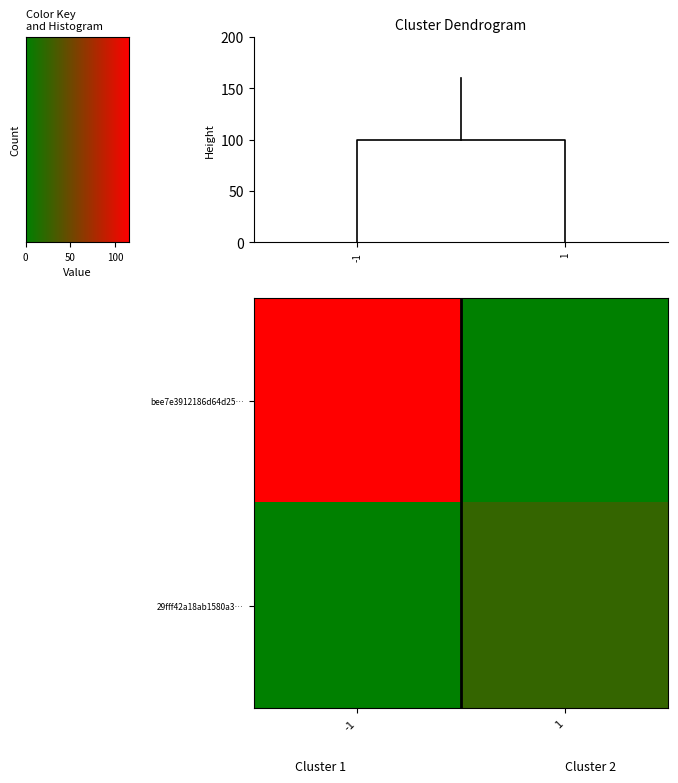

Rank the series at 50 from highest to lowest value.

row_1, row_0